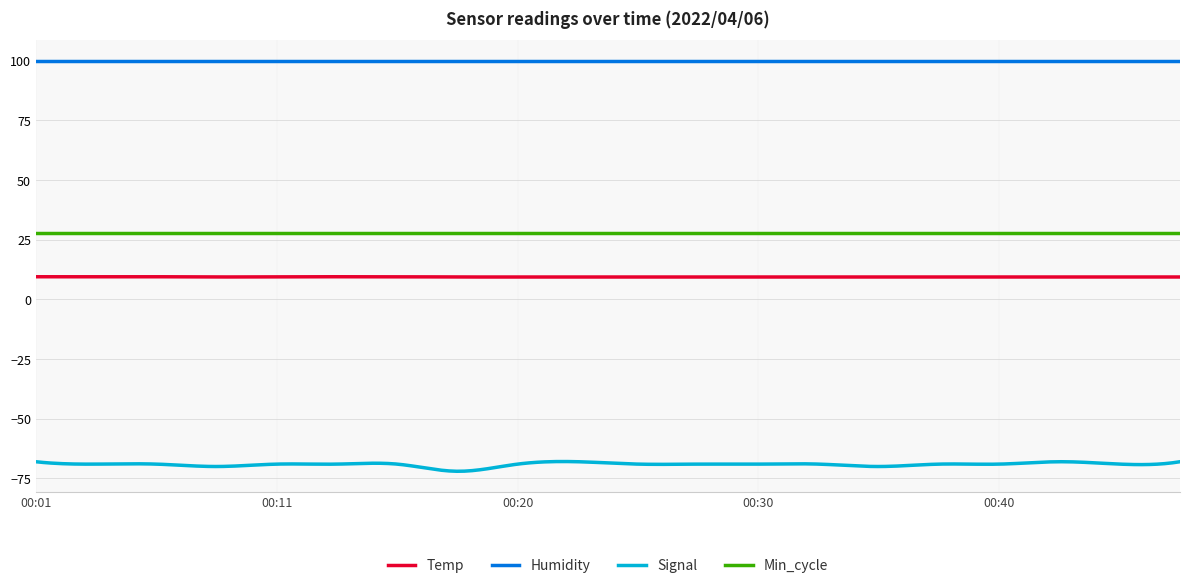

List the series in order of their peak value, highest first.

Humidity, Min_cycle, Temp, Signal